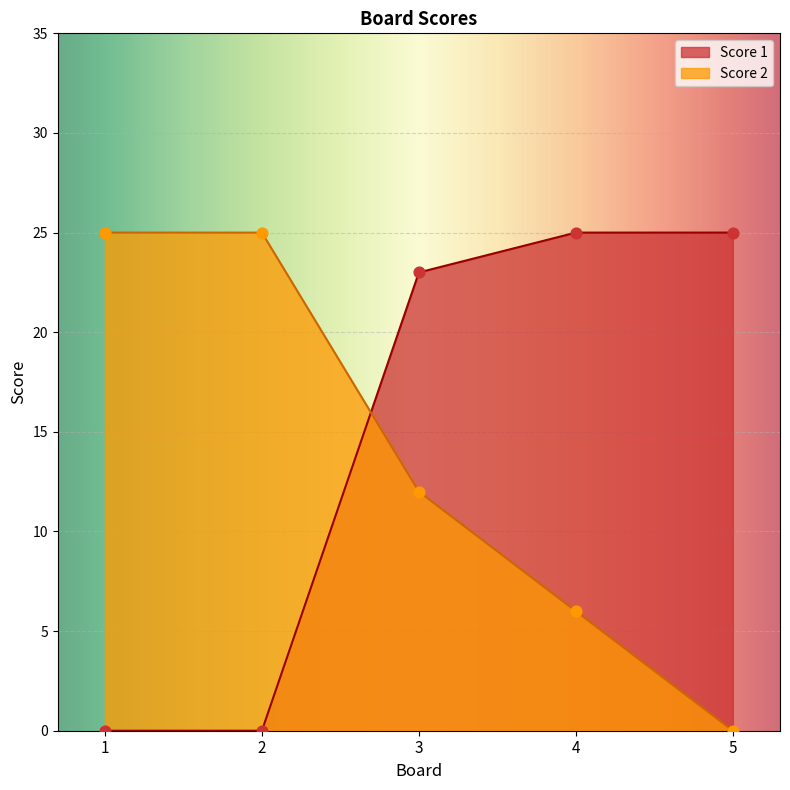

At how many categories does at least one series exceed 13?

5